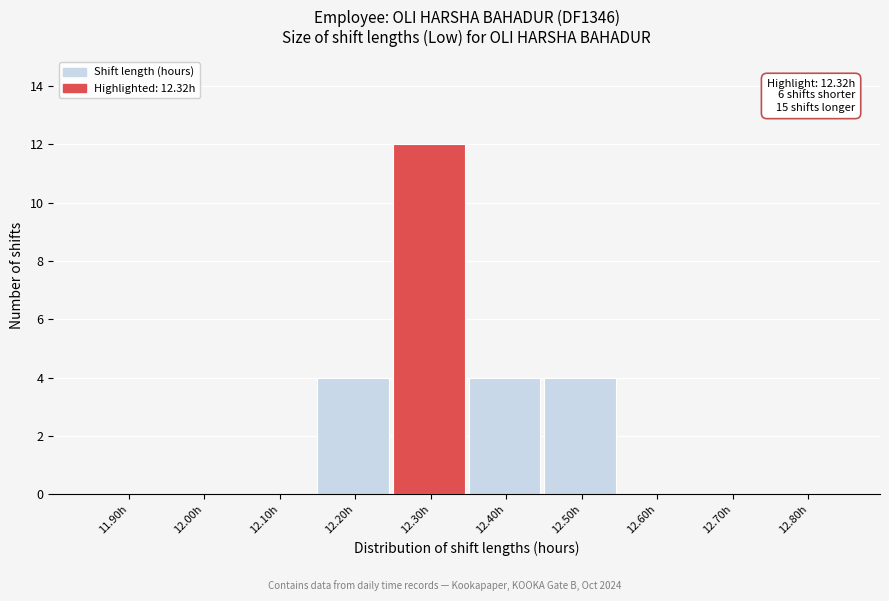

Reading left to right, list all the values displayed in this chart.

11.90h=0	12.00h=0	12.10h=0	12.20h=4	12.30h=12	12.40h=4	12.50h=4	12.60h=0	12.70h=0	12.80h=0